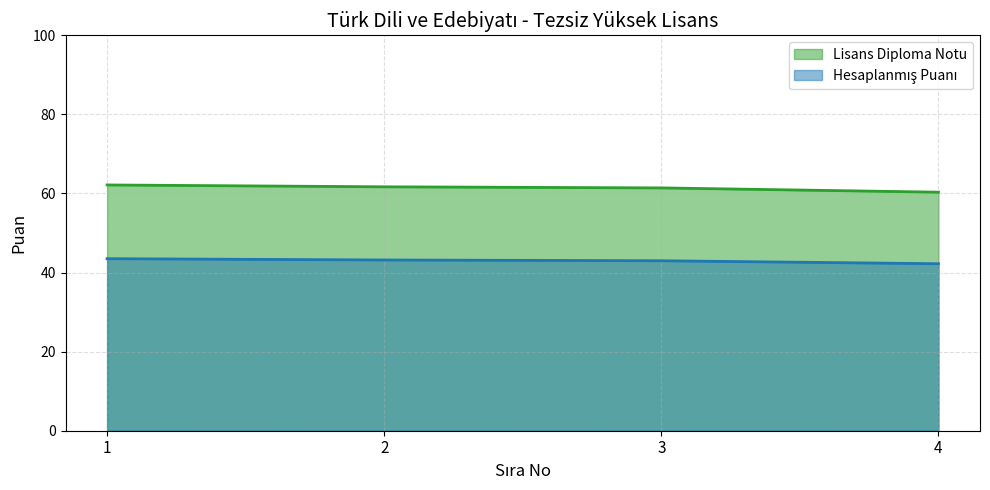

Which category has the lowest value in the Hesaplanmış Puanı series?

4